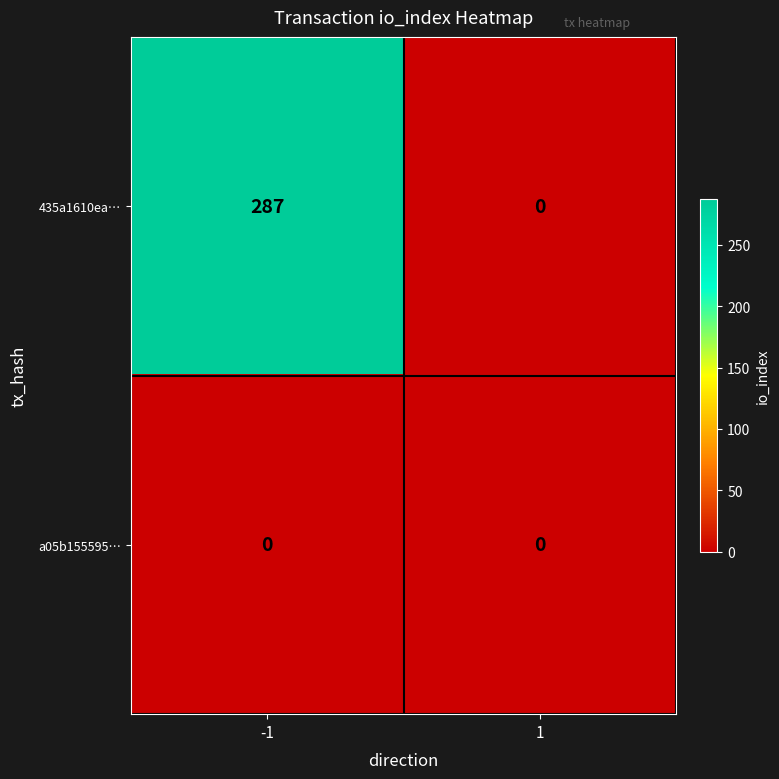

Reading left to right, transcribe all the data shown in this chart.

435a1610ea…: 287	0
a05b155595…: 0	0